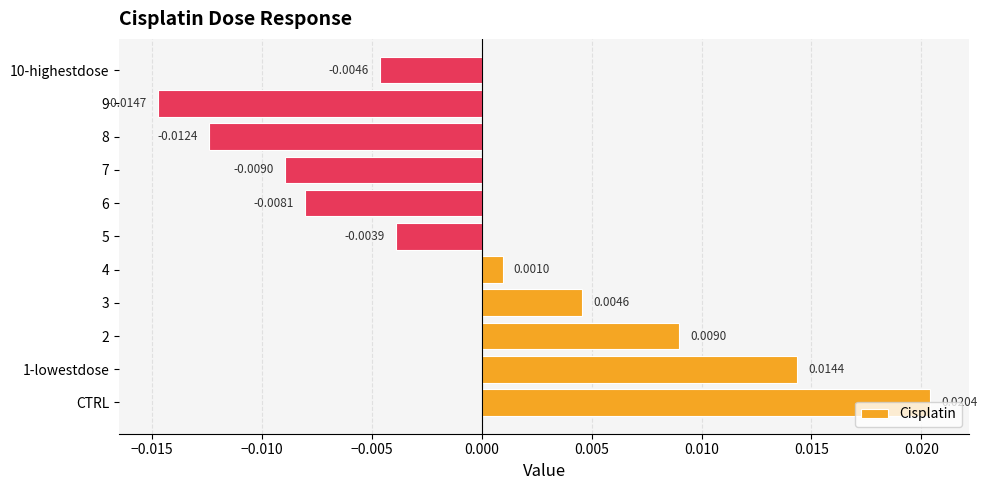

Between CTRL and 3, which is larger?

CTRL